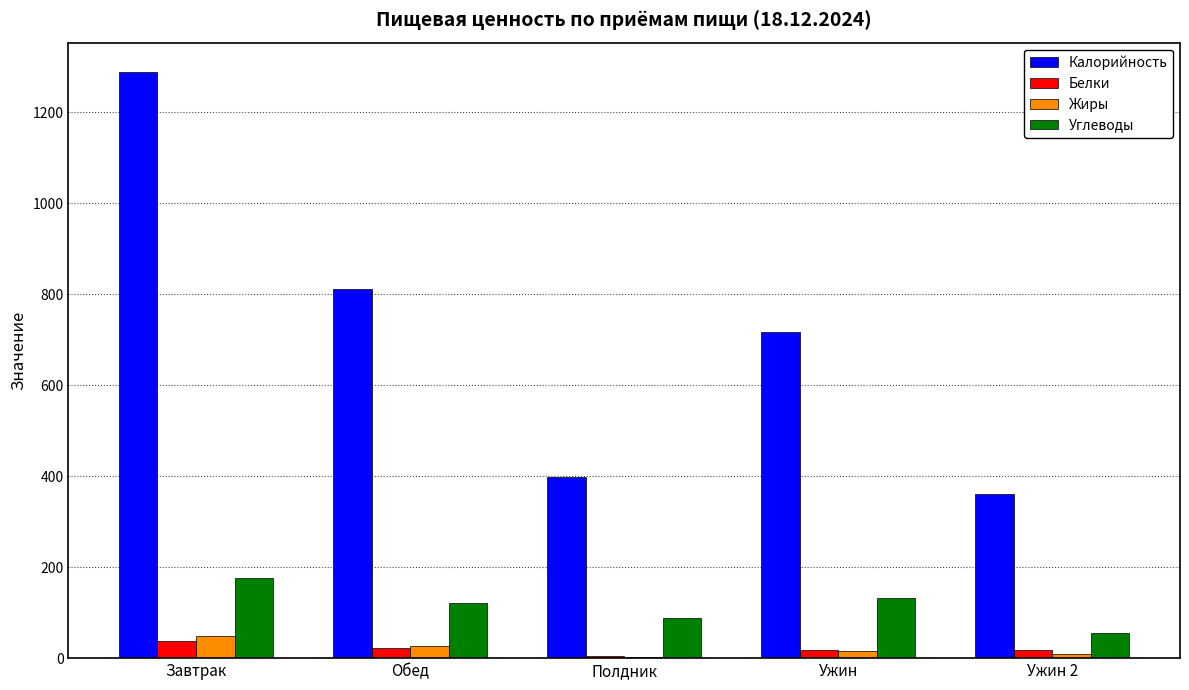

Where is Жиры nearest to the value 25?

Обед